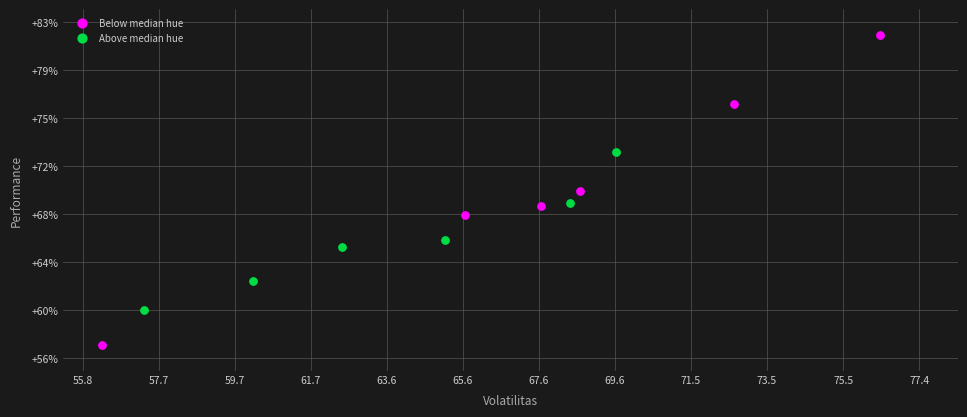

Which series has the largest Y range (max minus min)?

Below median hue